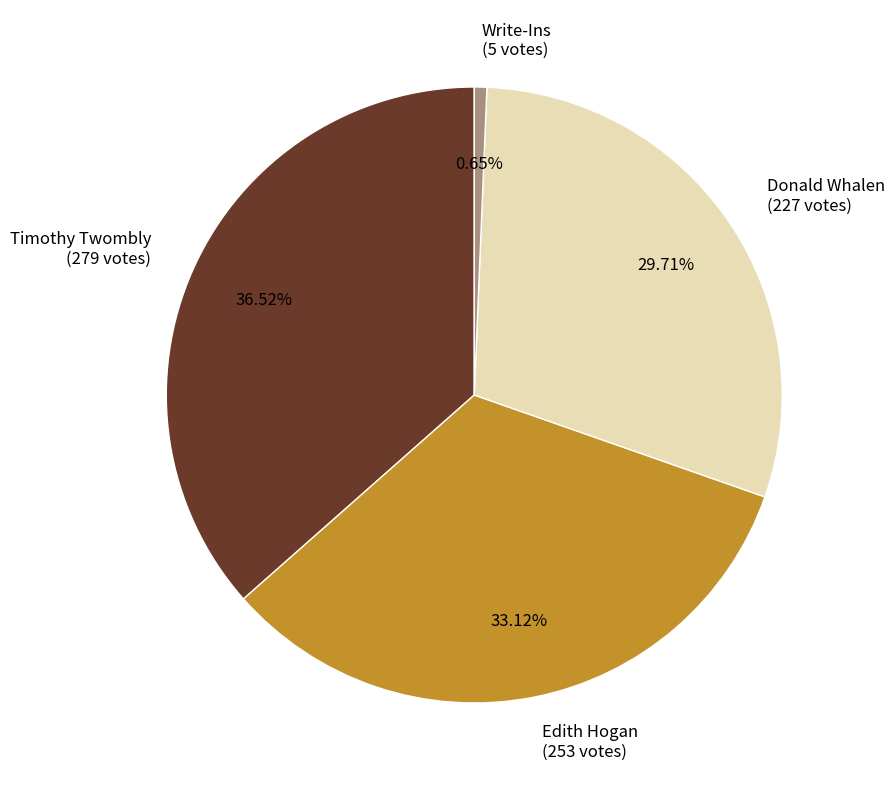

Rank the categories by value from lowest to highest.

Write-Ins, Donald Whalen, Edith Hogan, Timothy Twombly